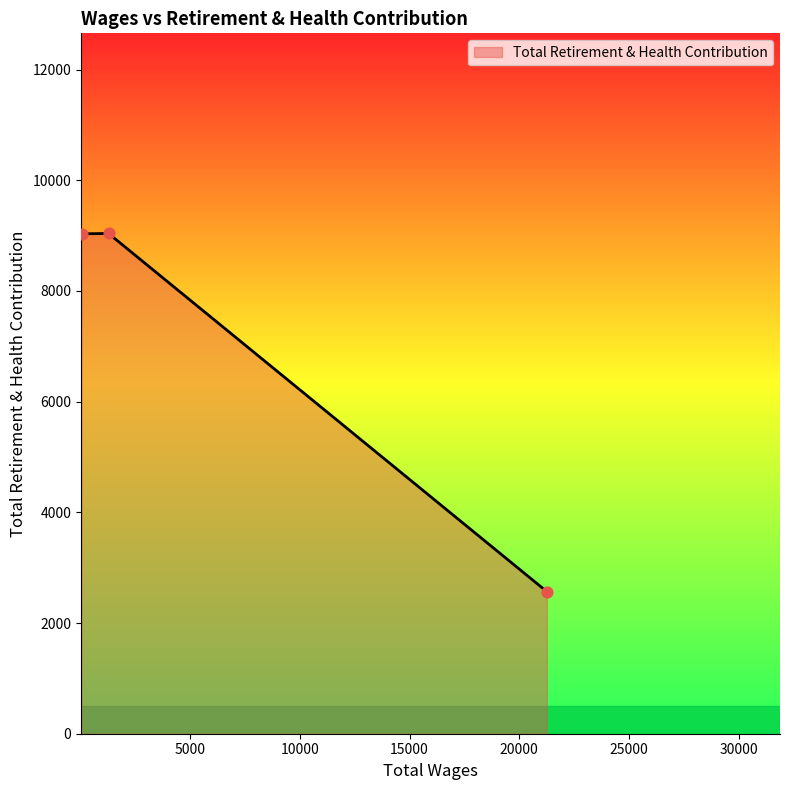

Between 61.0 and 21256.0, which is larger?

61.0